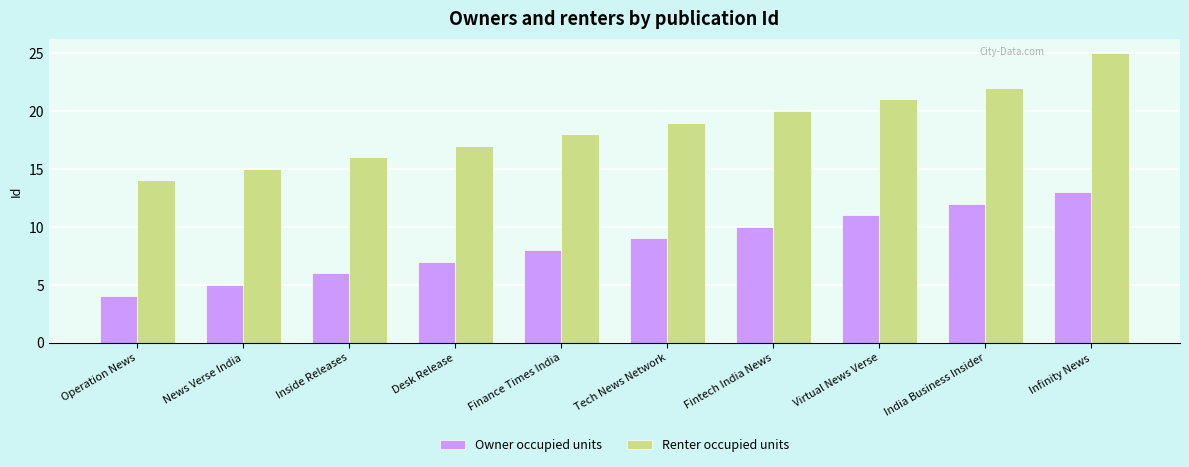

What is the label of the 3rd bar from the left?

Inside Releases